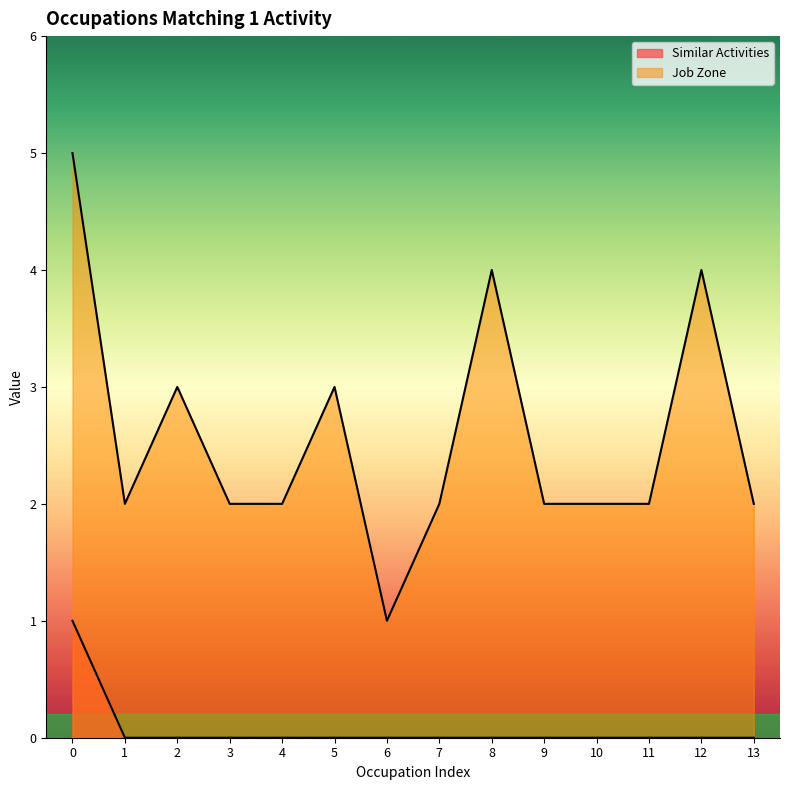

What is the difference between the maximum and minimum values in the Similar Activities series?

1